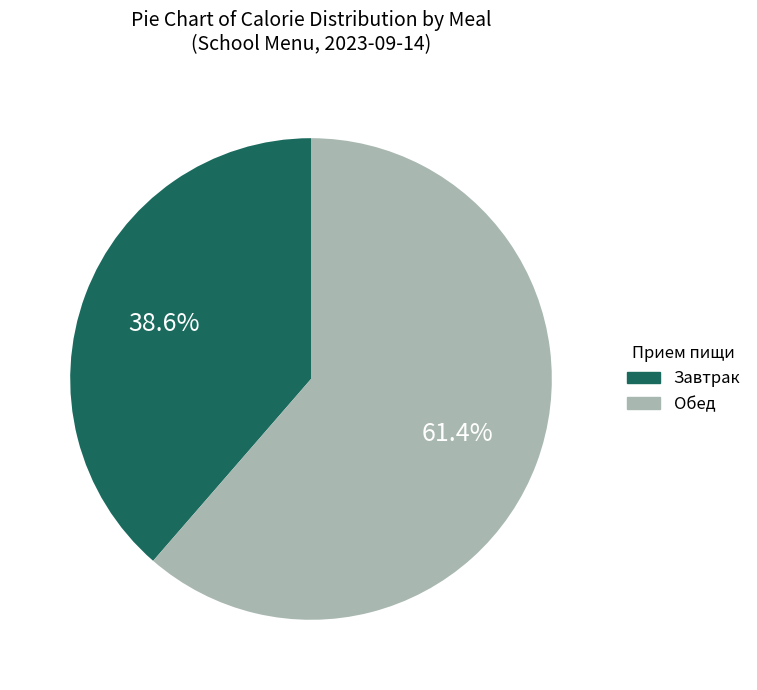

Is there any slice that represents more than half of the pie?

Yes